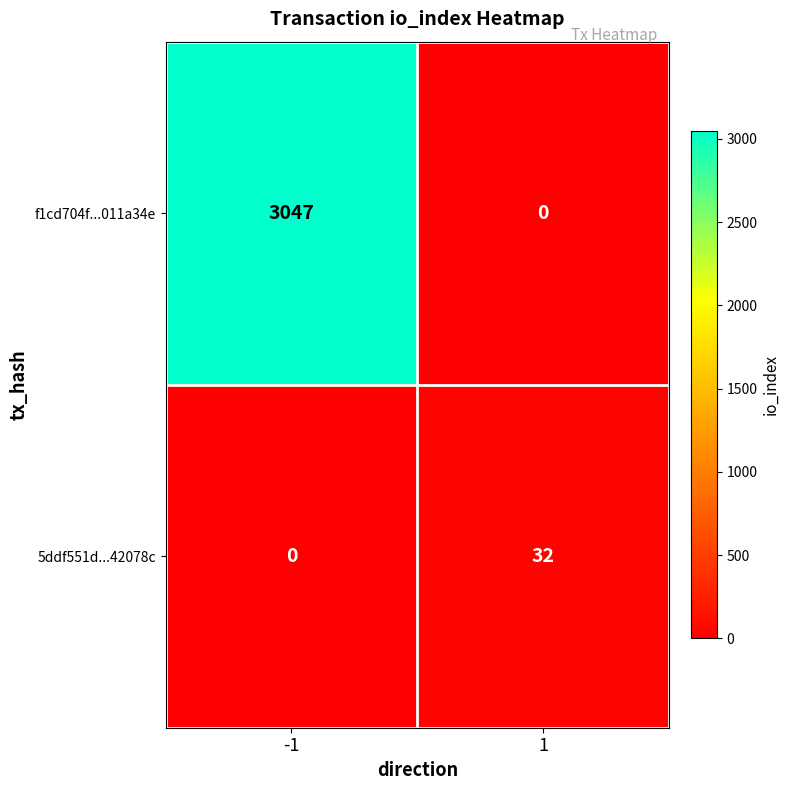

Between -1 and 1, which series saw the biggest shift?

f1cd704f...011a34e